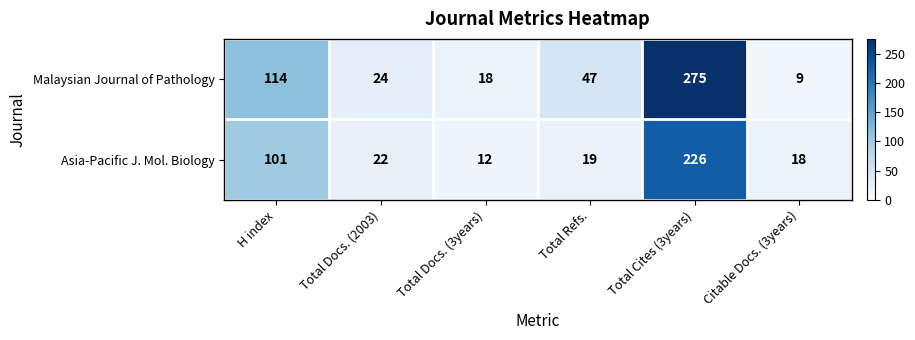

What is the difference between the Asia-Pacific J. Mol. Biology values at H index and Total Docs. (3years)?

89